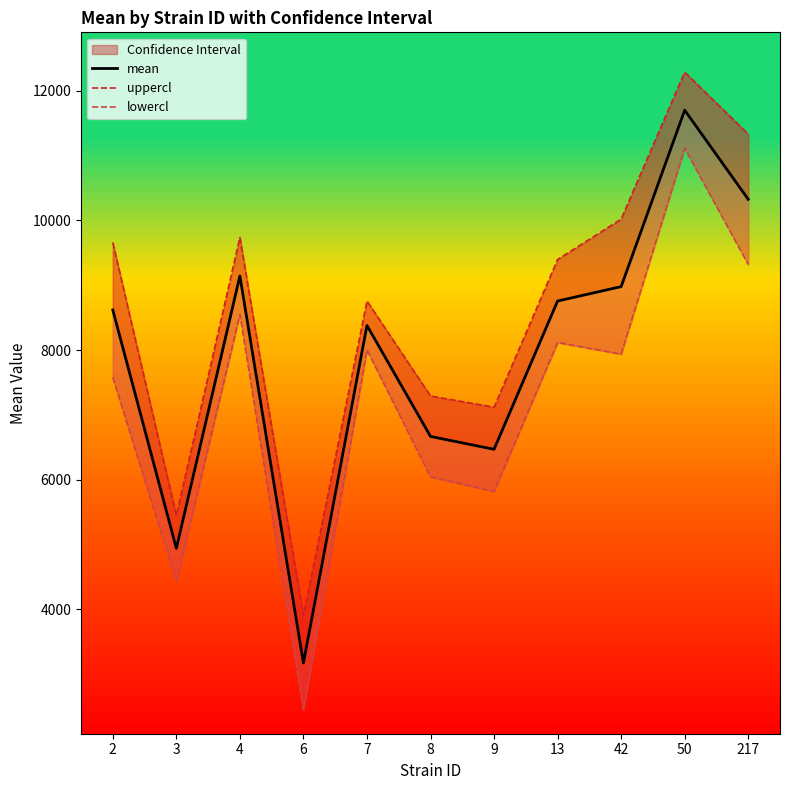

Reading left to right, extract all data points from this chart.

mean: 8619.0	4940.8	9143.7	3171.6	8380.2	6667.8	6469.4	8757.3	8979.3	11701.3	10326.7
uppercl: 9660.1	5448.0	9737.7	3894.9	8756.8	7291.6	7118.7	9397.7	10020.4	12288.5	11332.5
lowercl: 7577.9	4433.7	8549.6	2448.2	8003.6	6044.1	5820.2	8116.9	7938.2	11114.0	9320.9